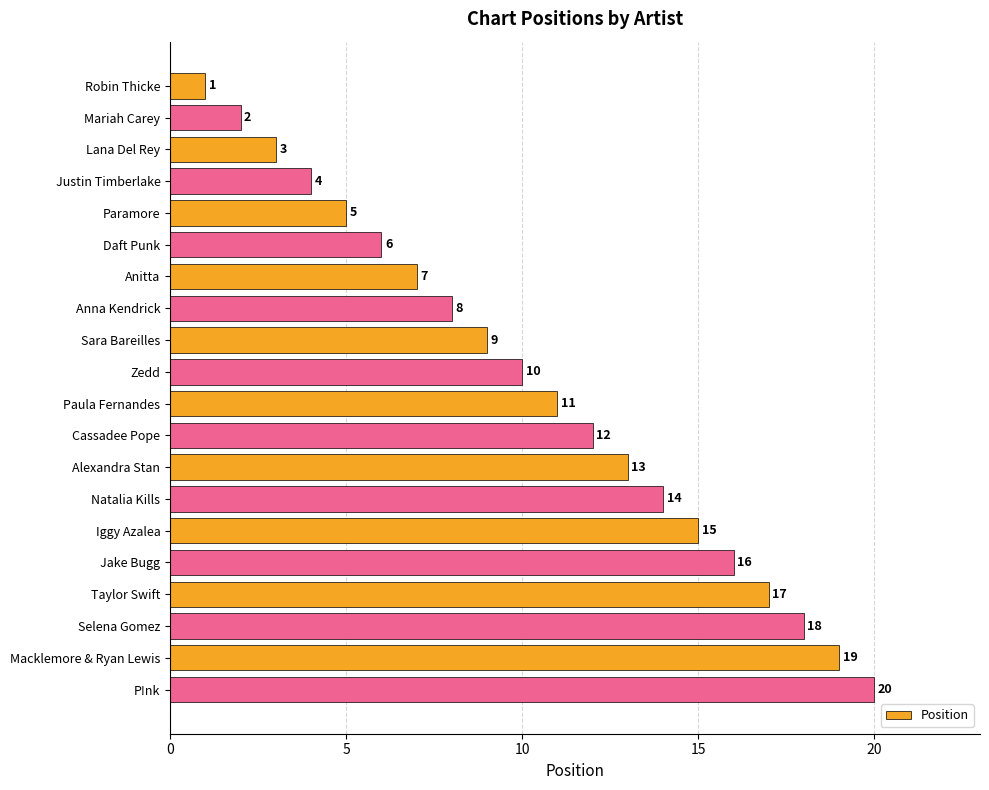

Where is the data nearest to the value 10?

Zedd